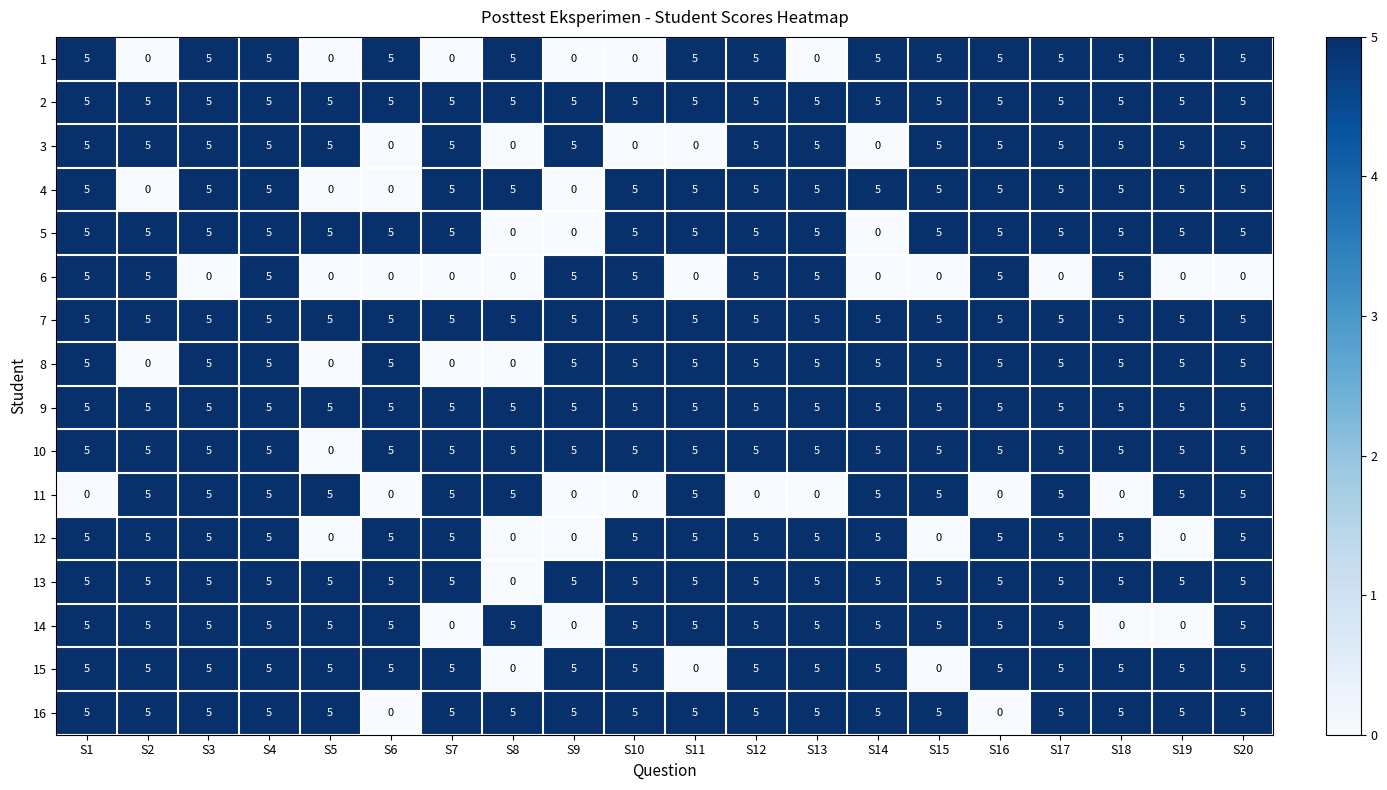

What is the maximum value shown in the chart?

5